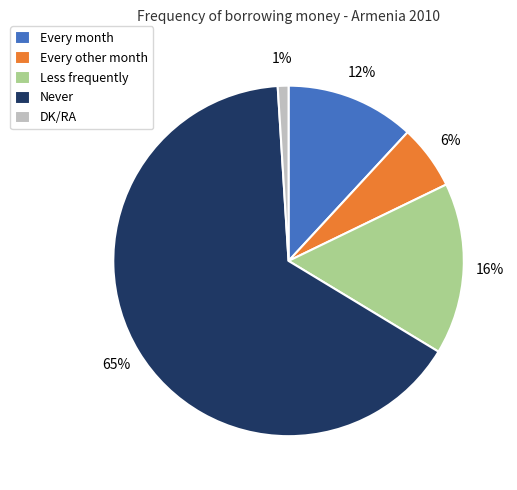

Does any single category account for the majority?

Yes